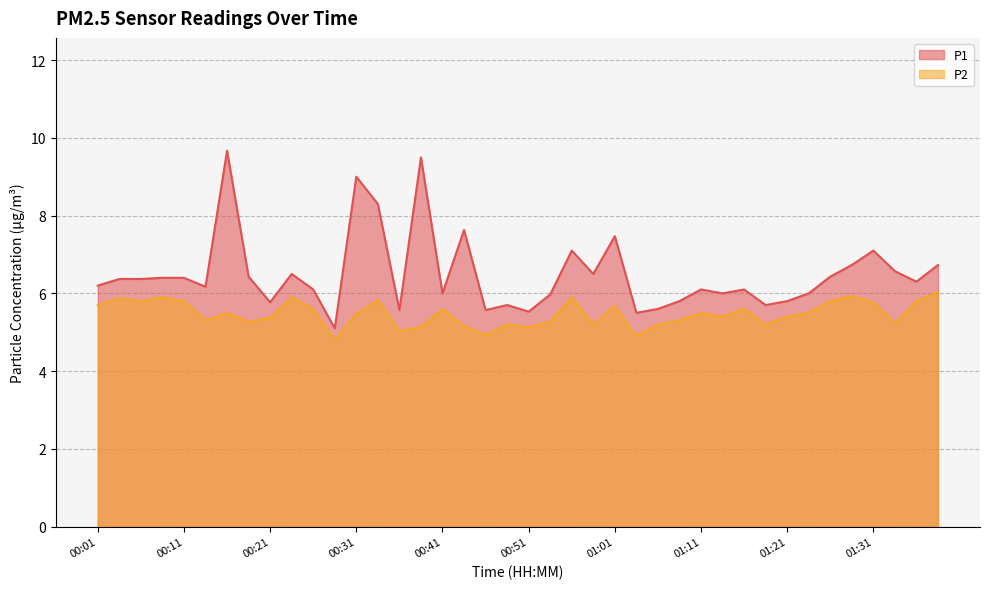

Where is the first local maximum for P2?

00:04